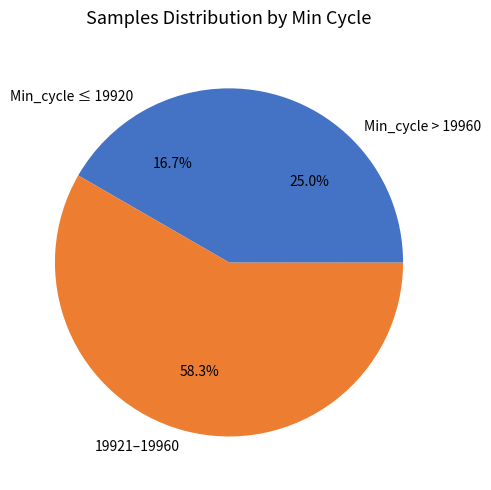

Which has a higher value, Min_cycle ≤ 19920 or Min_cycle > 19960?

Min_cycle > 19960